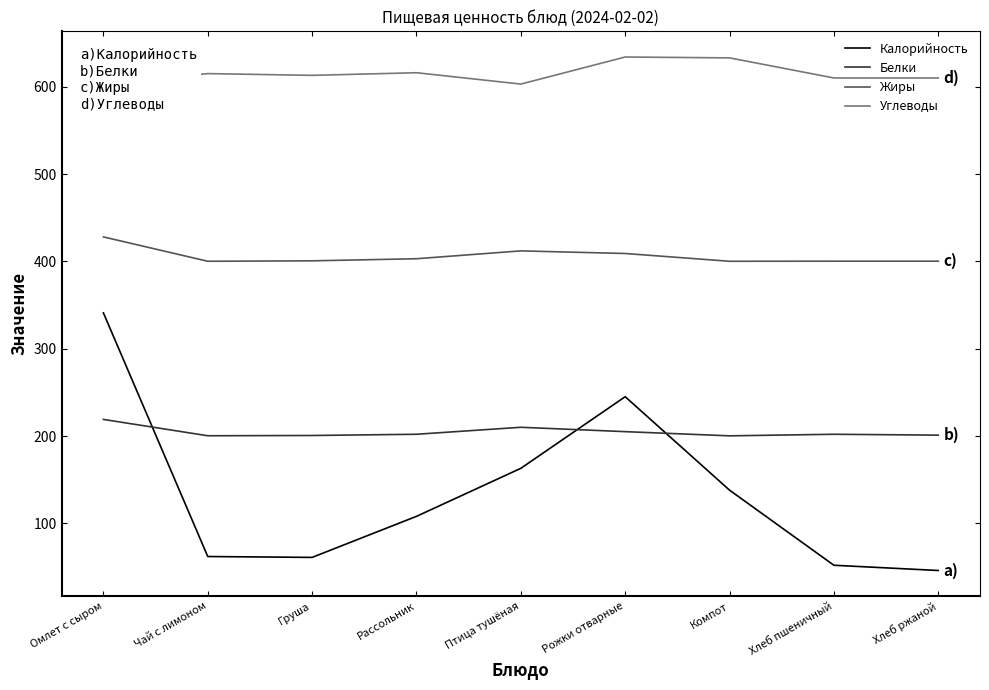

What position from the left is Птица тушёная?

5